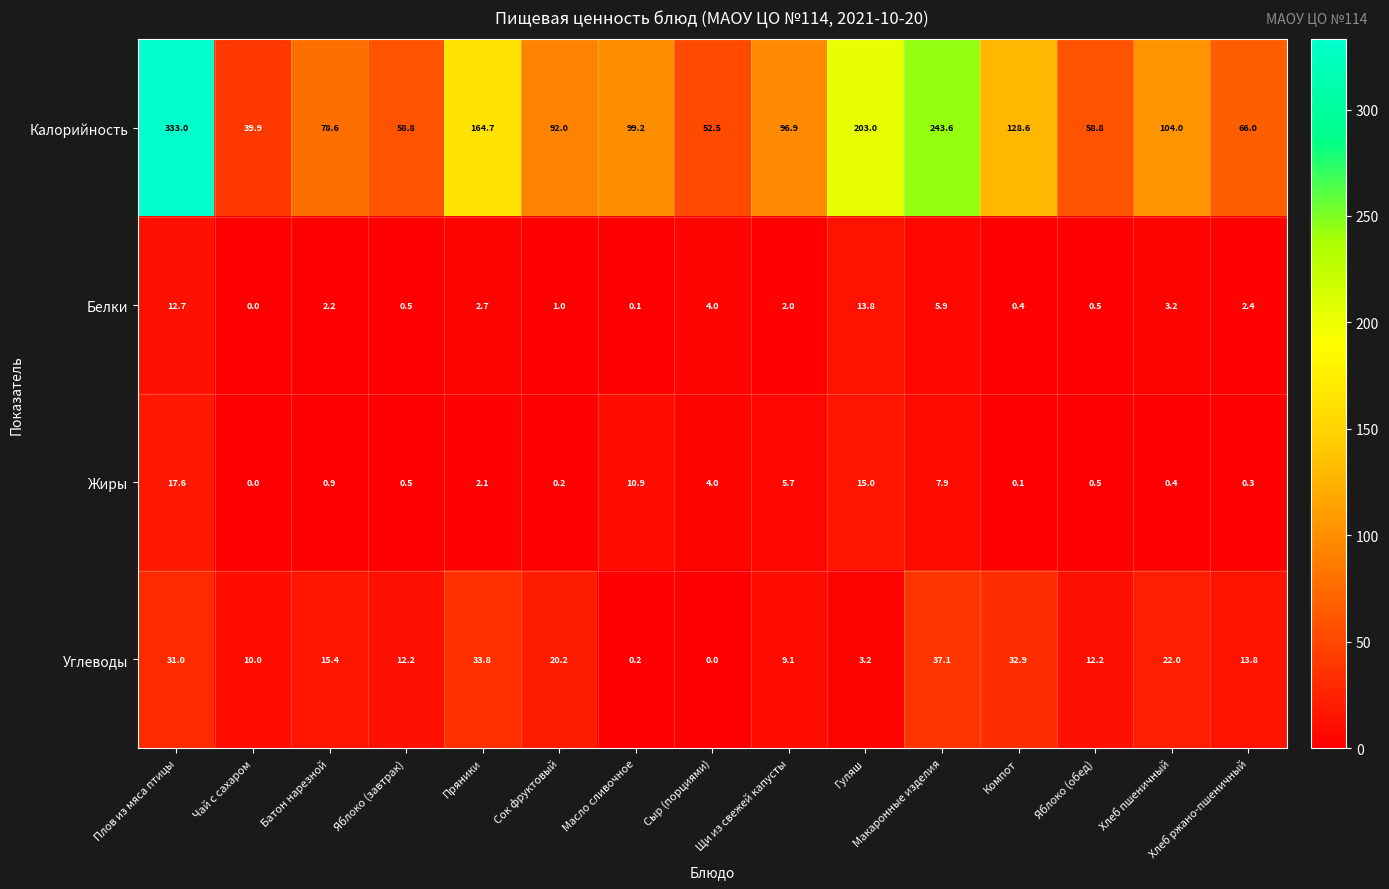

How many distinct data groups are displayed?

4